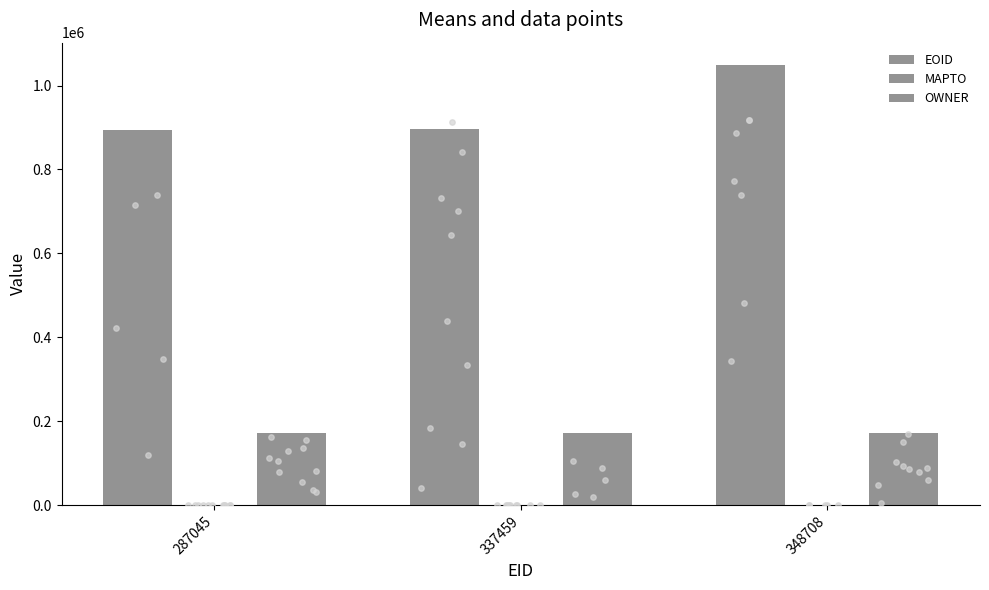

At how many categories does at least one series exceed 99181?

3